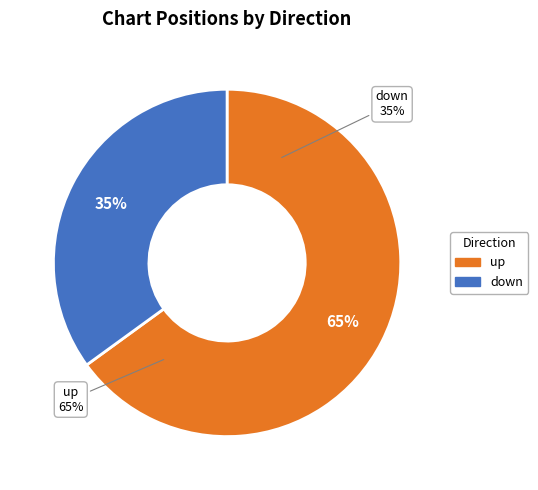

Which category accounts for the majority?

up